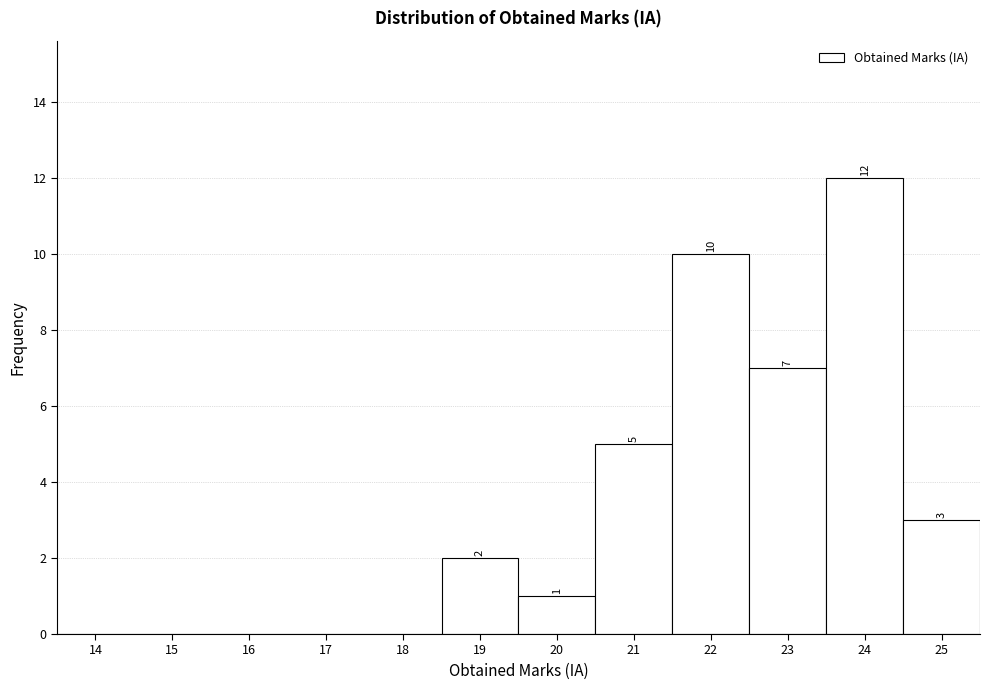

Reading left to right, extract all data points from this chart.

14=0	15=0	16=0	17=0	18=0	19=2	20=1	21=5	22=10	23=7	24=12	25=3